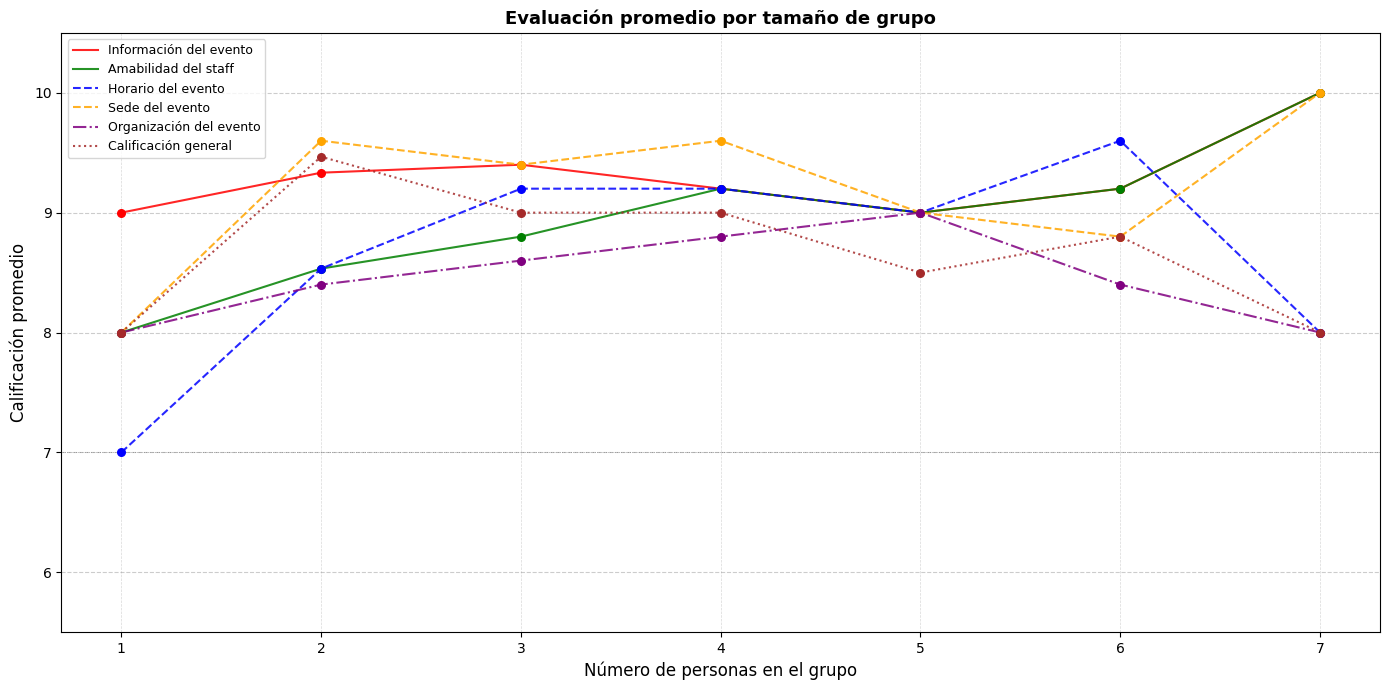

At how many categories does at least one series exceed 7?

7